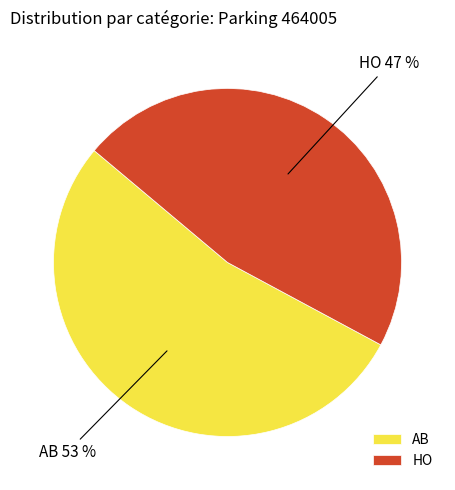

Is the sum of HO and AB greater than half?

Yes